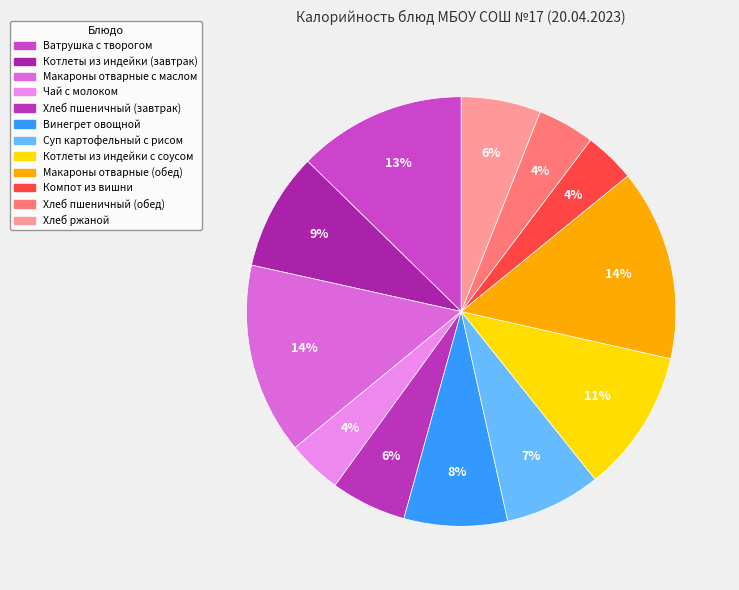

How many segments does this pie chart have?

12